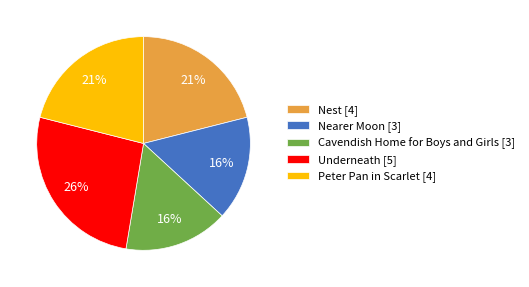

To the nearest percent, what is the average slice percentage?

20%